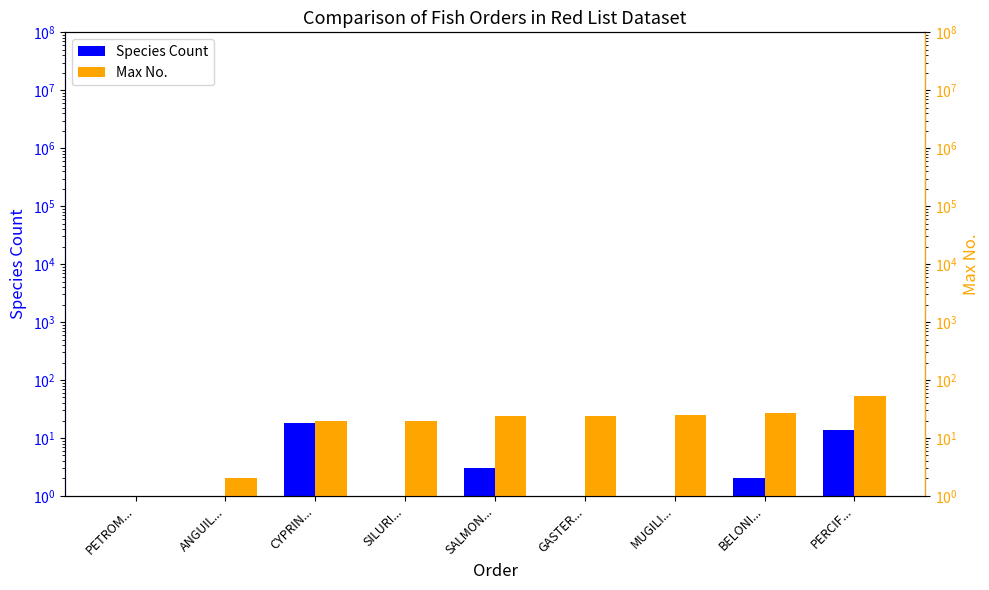

Reading left to right, transcribe all the data shown in this chart.

Species Count: 1	1	18	1	3	1	1	2	14
Max No.: 1	2	20	20	24	24	25	27	54